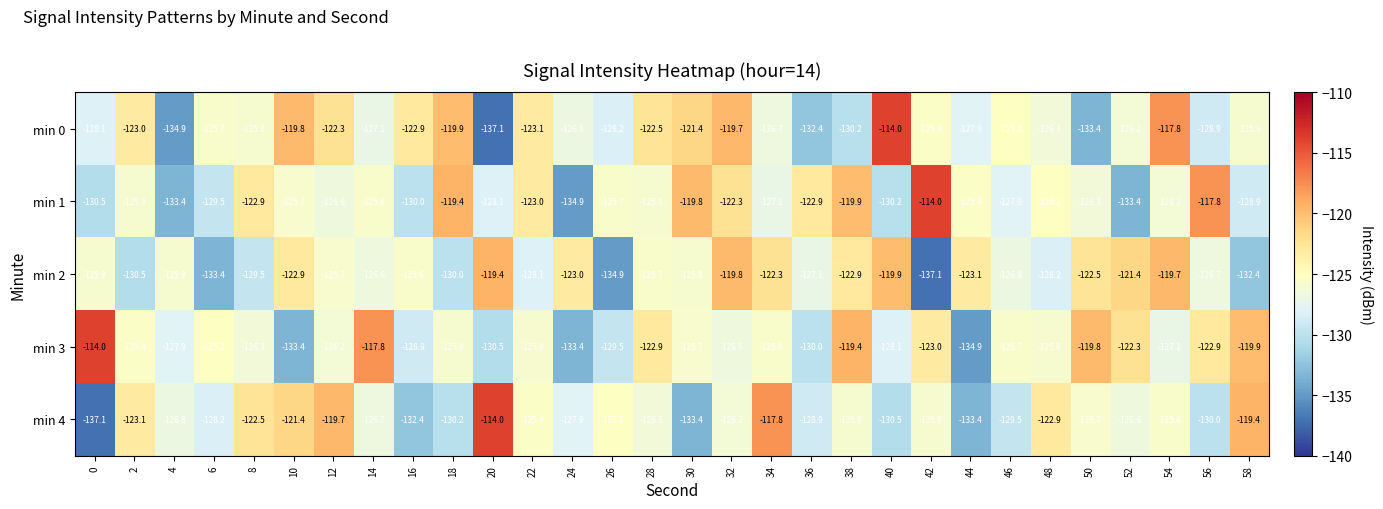

What is the minimum value shown in the chart?

-137.1